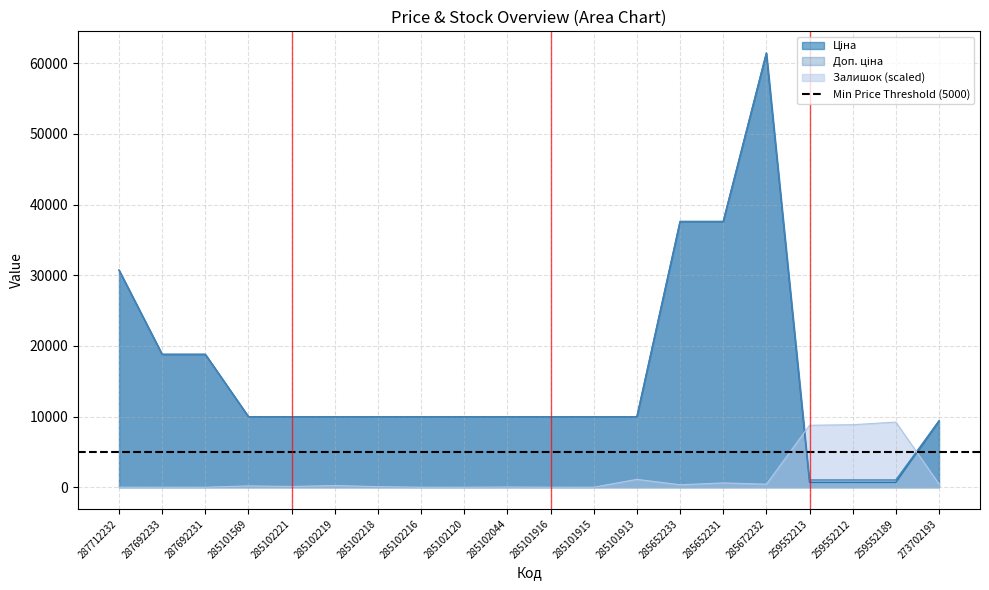

True or false: Залишок has more than 0 interior local peaks.

True